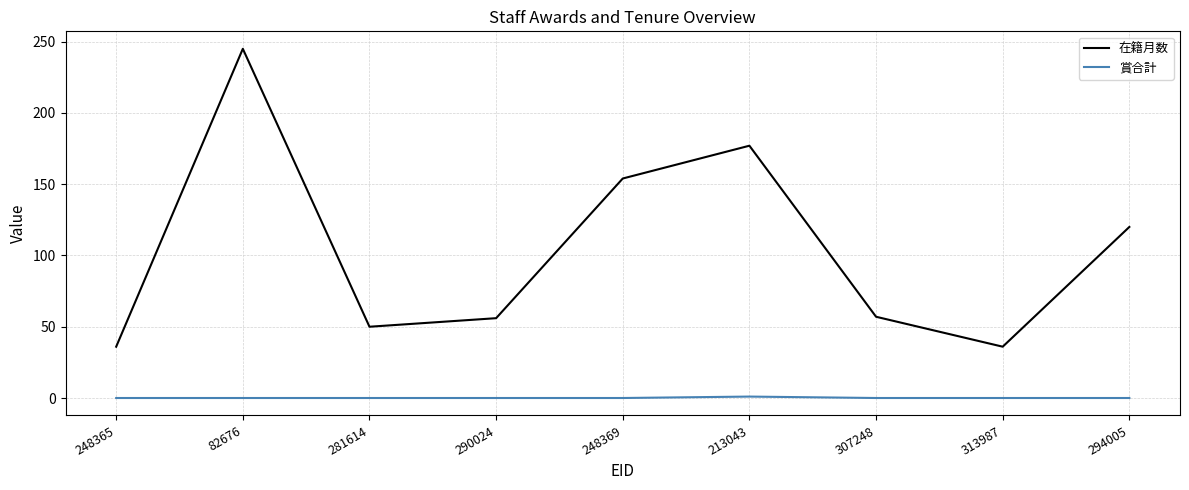

At which label does 在籍月数 reach its peak?

82676